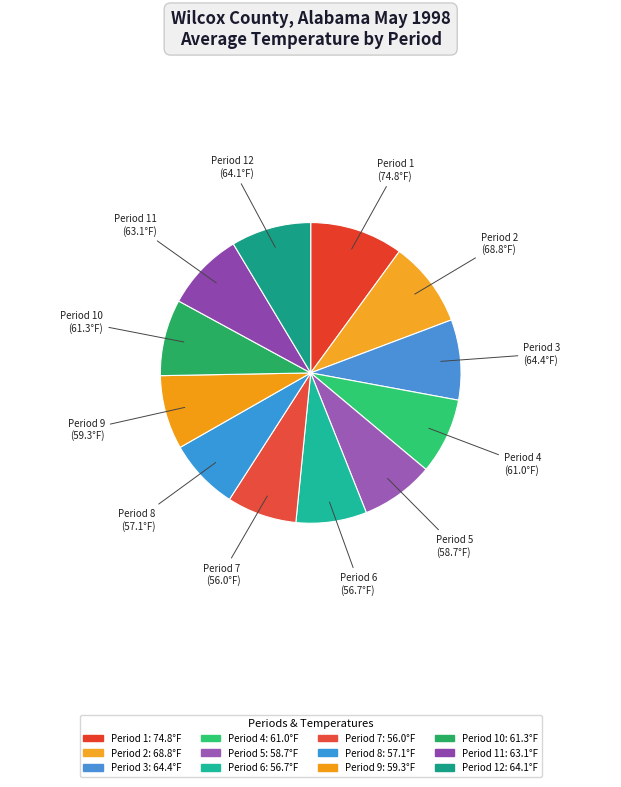

Which category has the biggest portion of the pie?

Period 1